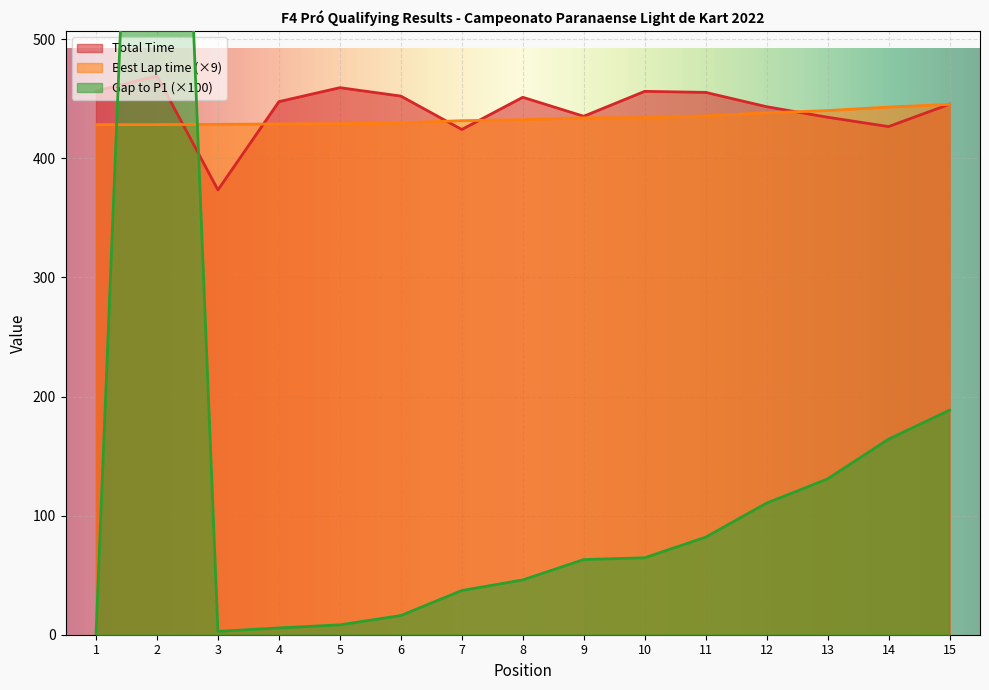

What is the highest value of the Total Time series?

469.1